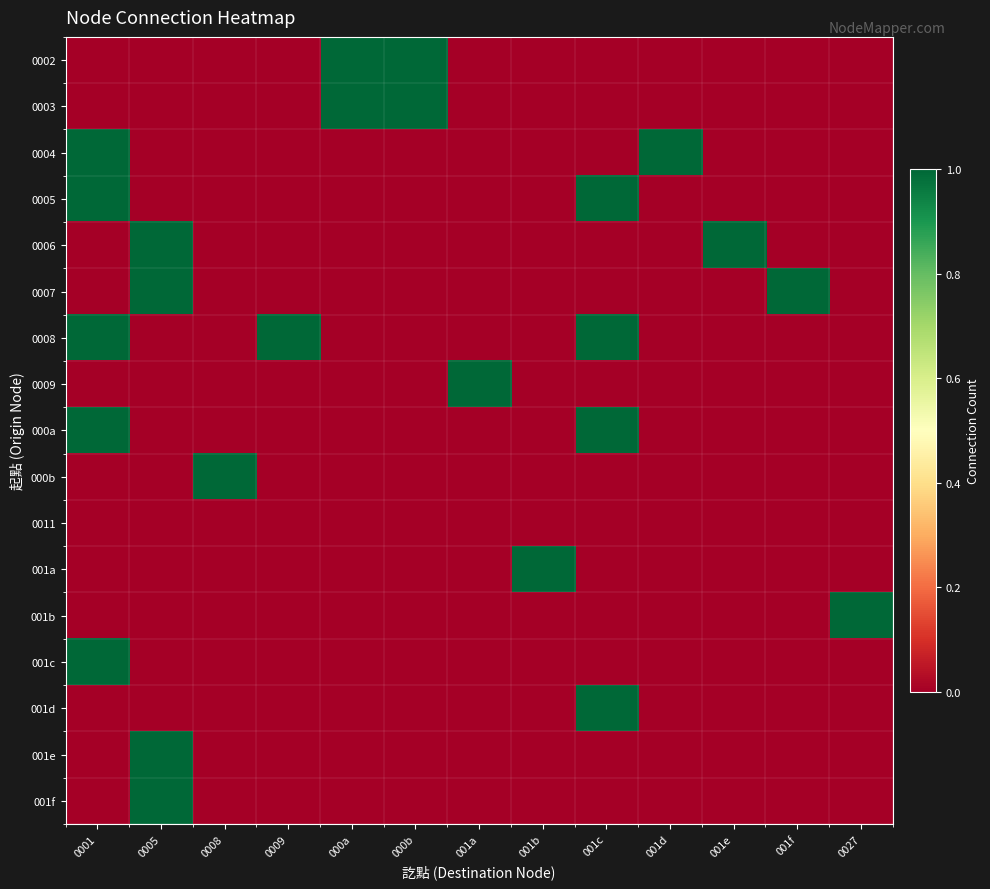

Reading left to right, what are all the values shown in this chart?

0002: 0001=0	0005=0	0008=0	0009=0	000a=1	000b=1	001a=0	001b=0	001c=0	001d=0	001e=0	001f=0	0027=0
0003: 0001=0	0005=0	0008=0	0009=0	000a=1	000b=1	001a=0	001b=0	001c=0	001d=0	001e=0	001f=0	0027=0
0004: 0001=1	0005=0	0008=0	0009=0	000a=0	000b=0	001a=0	001b=0	001c=0	001d=1	001e=0	001f=0	0027=0
0005: 0001=1	0005=0	0008=0	0009=0	000a=0	000b=0	001a=0	001b=0	001c=1	001d=0	001e=0	001f=0	0027=0
0006: 0001=0	0005=1	0008=0	0009=0	000a=0	000b=0	001a=0	001b=0	001c=0	001d=0	001e=1	001f=0	0027=0
0007: 0001=0	0005=1	0008=0	0009=0	000a=0	000b=0	001a=0	001b=0	001c=0	001d=0	001e=0	001f=1	0027=0
0008: 0001=1	0005=0	0008=0	0009=1	000a=0	000b=0	001a=0	001b=0	001c=1	001d=0	001e=0	001f=0	0027=0
0009: 0001=0	0005=0	0008=0	0009=0	000a=0	000b=0	001a=1	001b=0	001c=0	001d=0	001e=0	001f=0	0027=0
000a: 0001=1	0005=0	0008=0	0009=0	000a=0	000b=0	001a=0	001b=0	001c=1	001d=0	001e=0	001f=0	0027=0
000b: 0001=0	0005=0	0008=1	0009=0	000a=0	000b=0	001a=0	001b=0	001c=0	001d=0	001e=0	001f=0	0027=0
0011: 0001=0	0005=0	0008=0	0009=0	000a=0	000b=0	001a=0	001b=0	001c=0	001d=0	001e=0	001f=0	0027=0
001a: 0001=0	0005=0	0008=0	0009=0	000a=0	000b=0	001a=0	001b=1	001c=0	001d=0	001e=0	001f=0	0027=0
001b: 0001=0	0005=0	0008=0	0009=0	000a=0	000b=0	001a=0	001b=0	001c=0	001d=0	001e=0	001f=0	0027=1
001c: 0001=1	0005=0	0008=0	0009=0	000a=0	000b=0	001a=0	001b=0	001c=0	001d=0	001e=0	001f=0	0027=0
001d: 0001=0	0005=0	0008=0	0009=0	000a=0	000b=0	001a=0	001b=0	001c=1	001d=0	001e=0	001f=0	0027=0
001e: 0001=0	0005=1	0008=0	0009=0	000a=0	000b=0	001a=0	001b=0	001c=0	001d=0	001e=0	001f=0	0027=0
001f: 0001=0	0005=1	0008=0	0009=0	000a=0	000b=0	001a=0	001b=0	001c=0	001d=0	001e=0	001f=0	0027=0